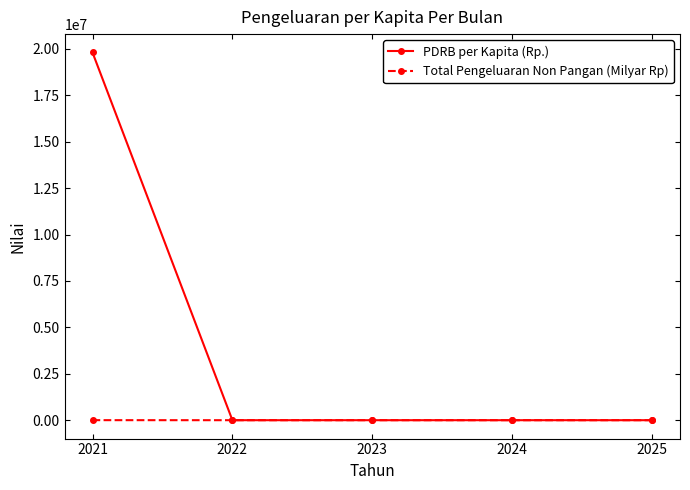

Which series has the largest total across all categories?

PDRB per Kapita (Rp.)